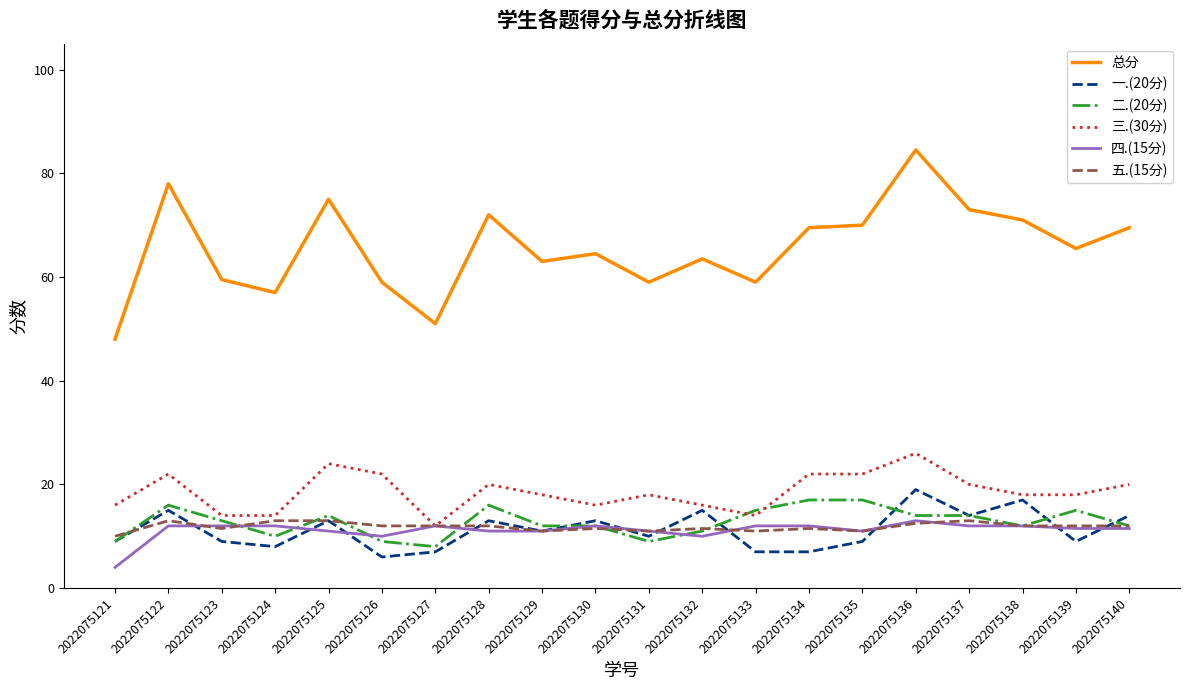

Reading left to right, extract all data points from this chart.

总分: 48.0	78.0	59.5	57.0	75.0	59.0	51.0	72.0	63.0	64.5	59.0	63.5	59.0	69.5	70.0	84.5	73.0	71.0	65.5	69.5
一.(20分): 9.0	15.0	9.0	8.0	13.0	6.0	7.0	13.0	11.0	13.0	10.0	15.0	7.0	7.0	9.0	19.0	14.0	17.0	9.0	14.0
二.(20分): 9.0	16.0	13.0	10.0	14.0	9.0	8.0	16.0	12.0	12.0	9.0	11.0	15.0	17.0	17.0	14.0	14.0	12.0	15.0	12.0
三.(30分): 16.0	22.0	14.0	14.0	24.0	22.0	12.0	20.0	18.0	16.0	18.0	16.0	14.0	22.0	22.0	26.0	20.0	18.0	18.0	20.0
四.(15分): 4.0	12.0	12.0	12.0	11.0	10.0	12.0	11.0	11.0	12.0	11.0	10.0	12.0	12.0	11.0	13.0	12.0	12.0	11.5	11.5
五.(15分): 10.0	13.0	11.5	13.0	13.0	12.0	12.0	12.0	11.0	11.5	11.0	11.5	11.0	11.5	11.0	12.5	13.0	12.0	12.0	12.0